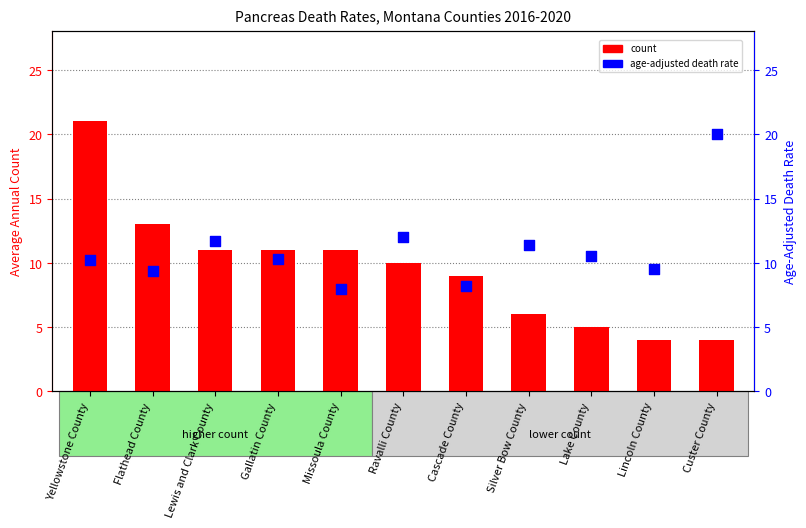

Which series has the largest total across all categories?

Age-Adjusted Death Rate